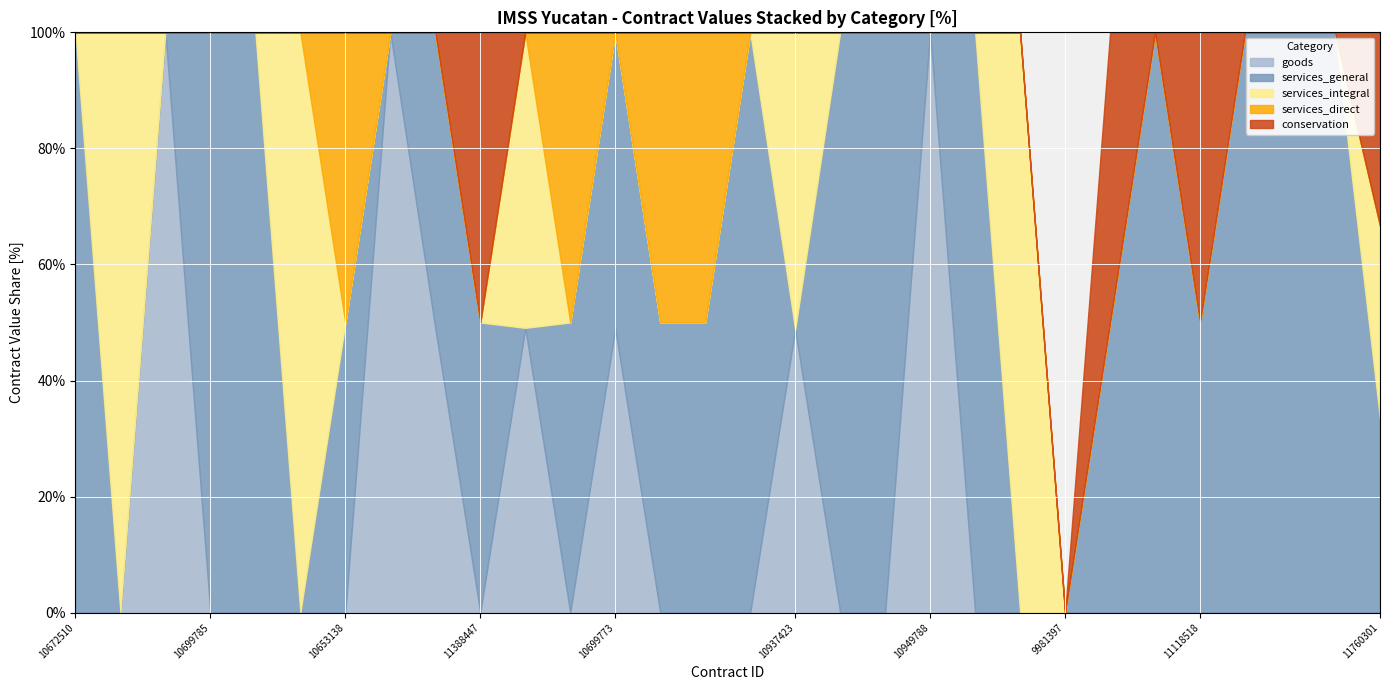

What is the highest value of the goods series?

100.0